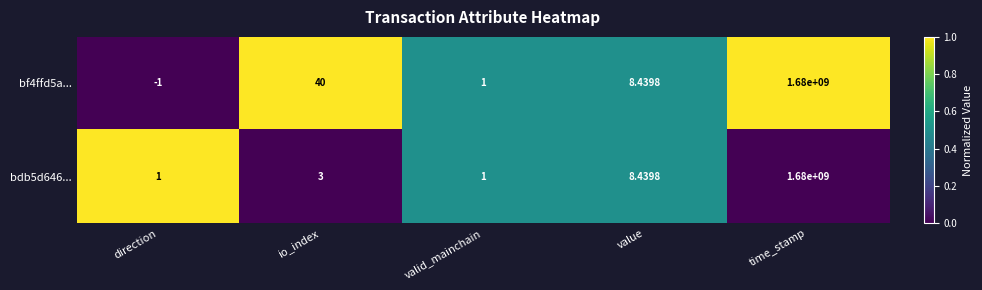

Where does the bf4ffd5a... series first go above 8?

io_index